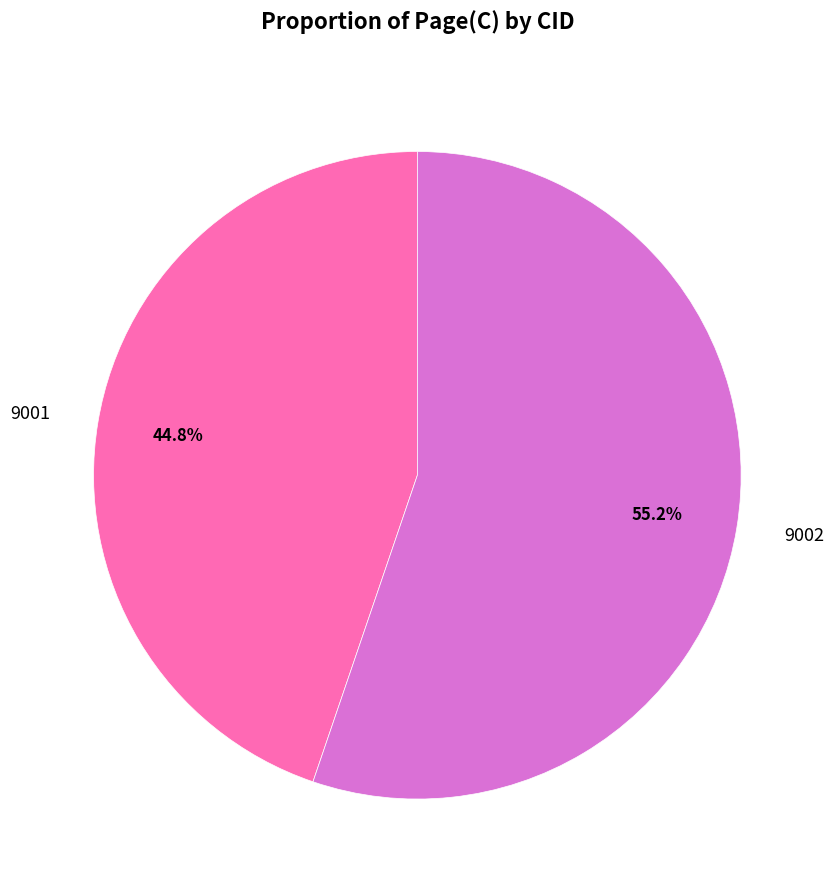

Rank the categories by value from highest to lowest.

9002, 9001